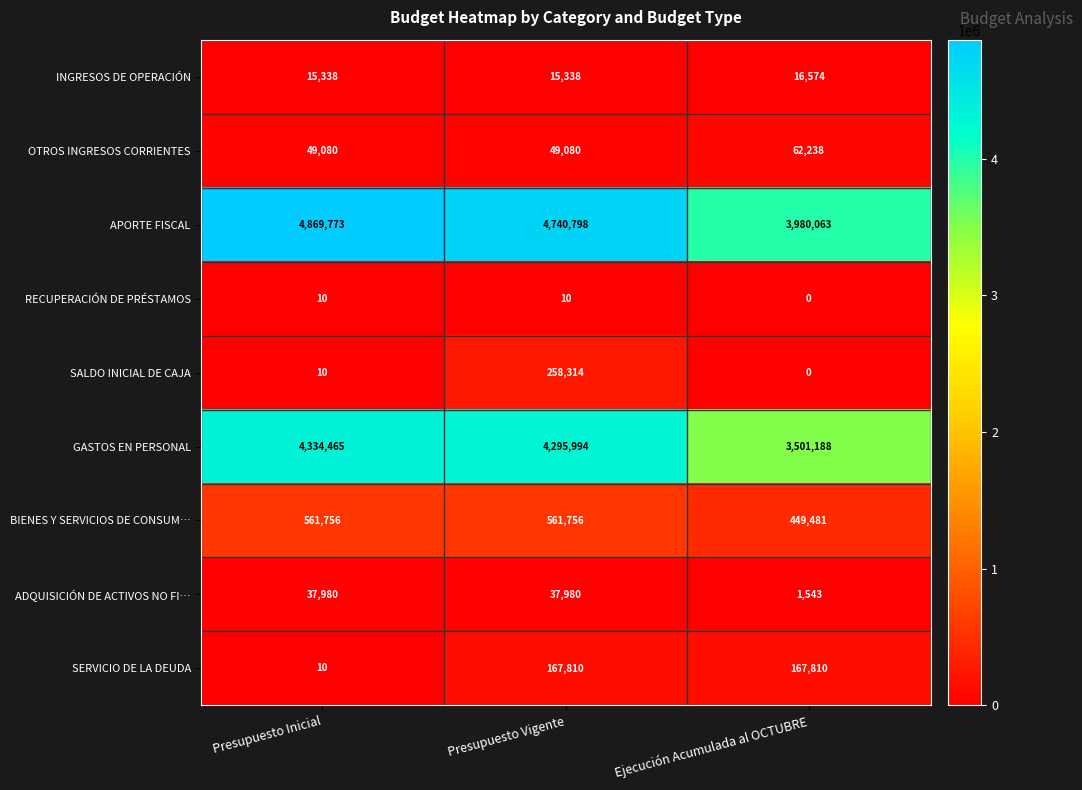

Which series changed the most between Presupuesto Vigente and Ejecución Acumulada al OCTUBRE?

GASTOS EN PERSONAL